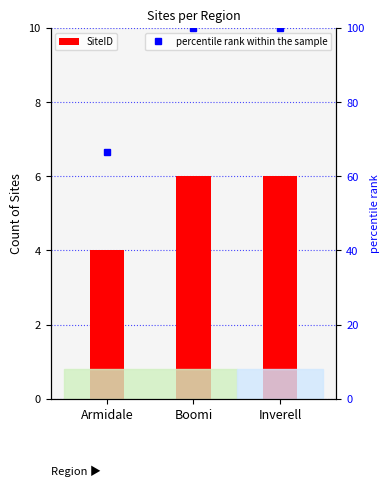

At Armidale, list the series in order from smallest to largest.

SiteID, percentile rank within the sample